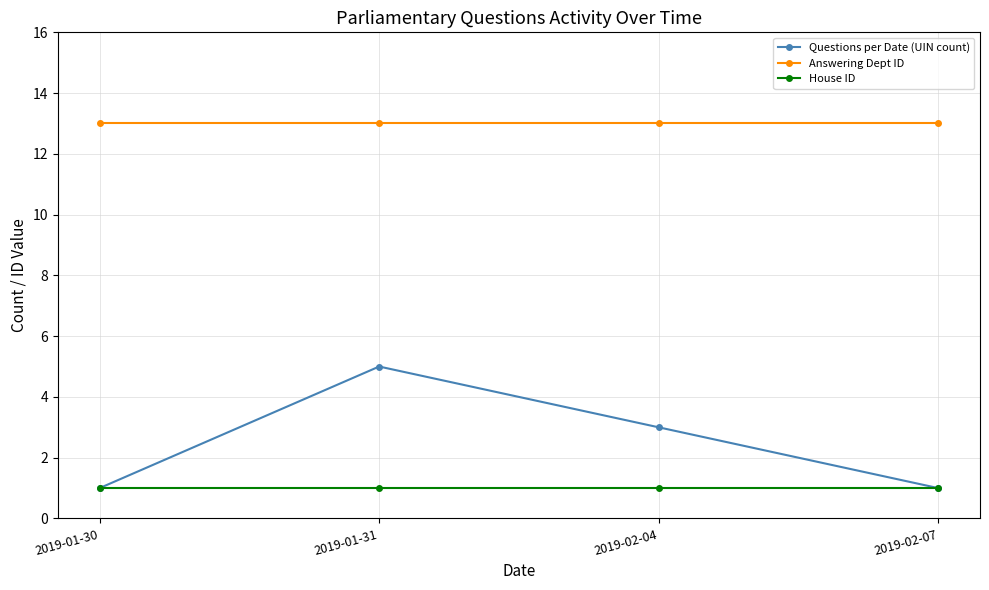

What are all the series names shown in the legend?

Questions per Date (UIN count), Answering Dept ID, House ID